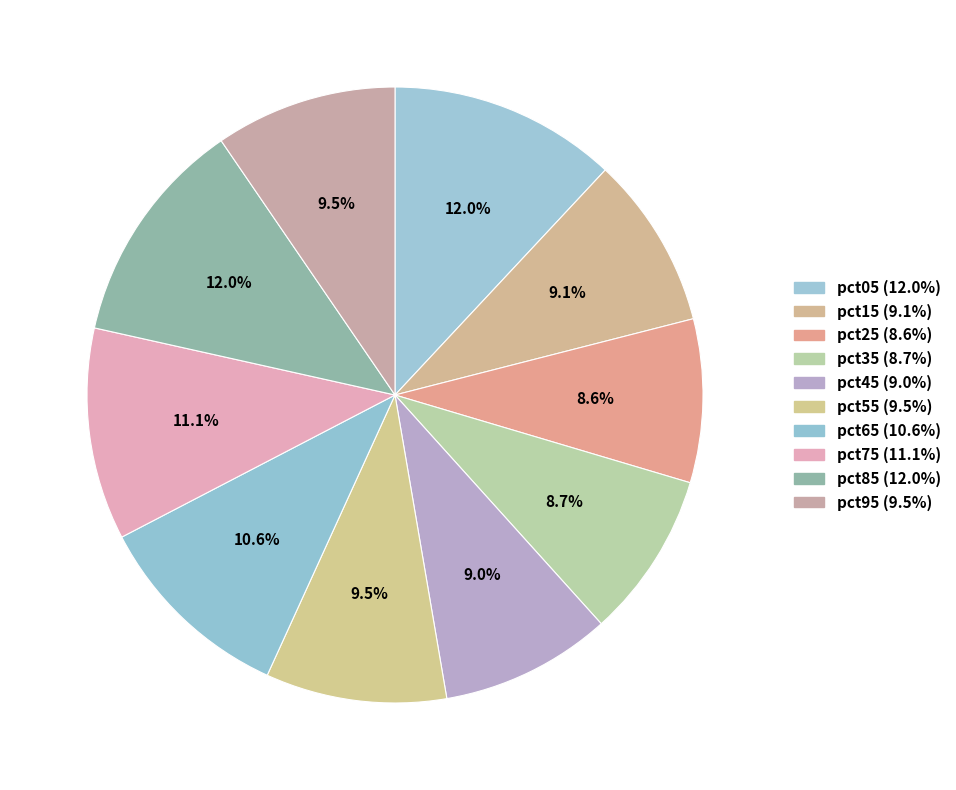

To the nearest percent, what percentage of the pie is pct95?

10%